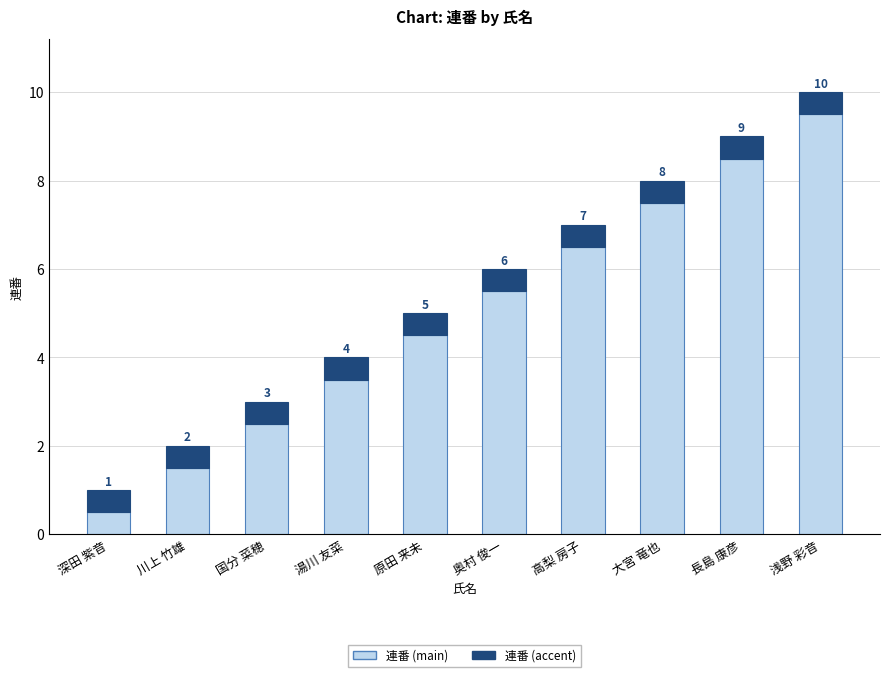

Which series has the widest spread of values?

連番 (main)